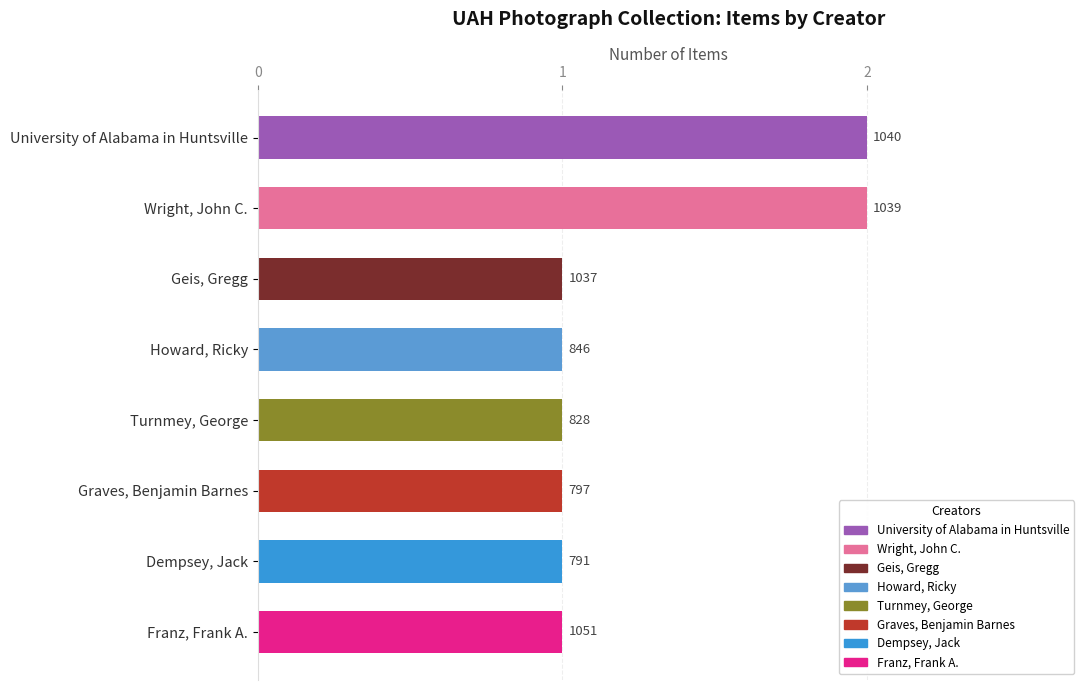

List the labels in order of value, smallest first.

Geis, Gregg, Howard, Ricky, Turnmey, George, Graves, Benjamin Barnes, Dempsey, Jack, Franz, Frank A., University of Alabama in Huntsville, Wright, John C.